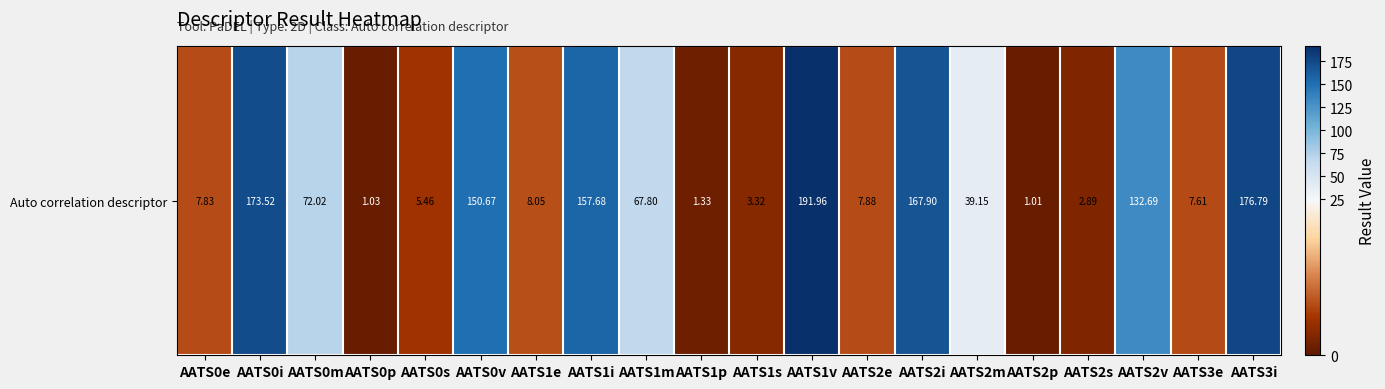

At which category does the chart reach its minimum across all series?

AATS2p